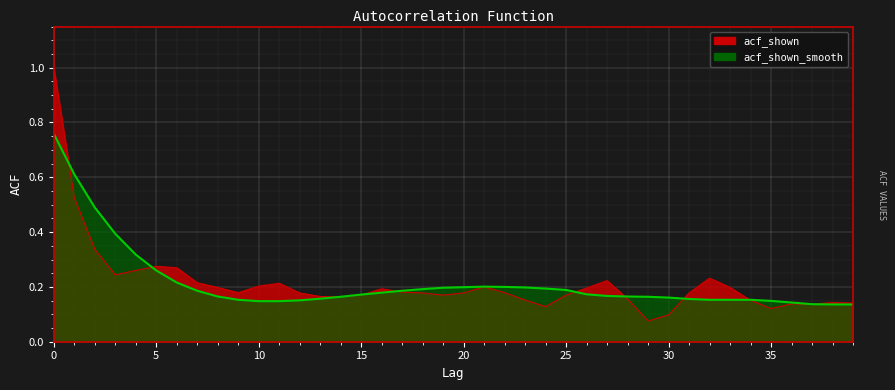

Where is the first local maximum for acf_shown?

5